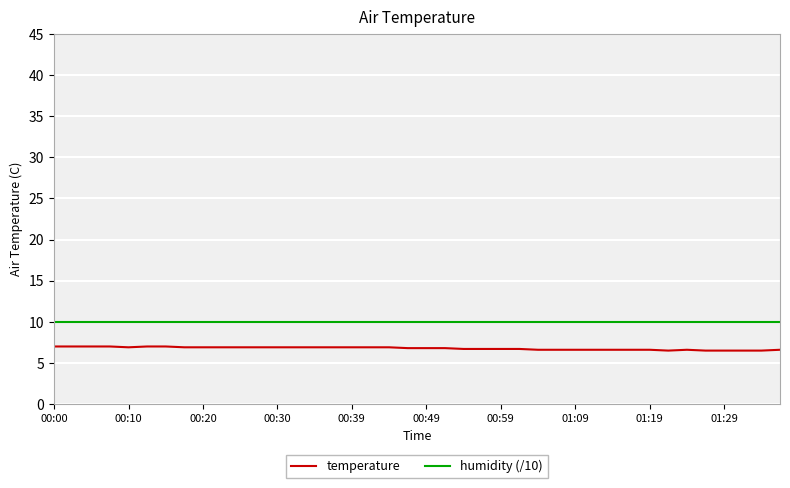

What is the minimum value for humidity (/10)?

10.0